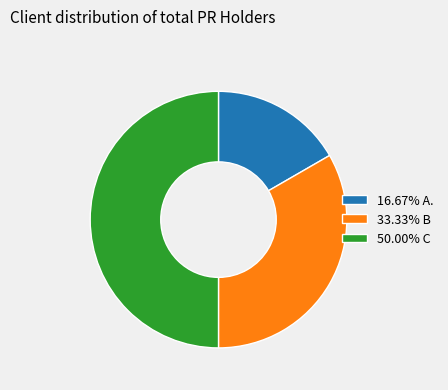

Approximately how many times larger is the value at 33.33% B compared to 16.67% A.?

2.0